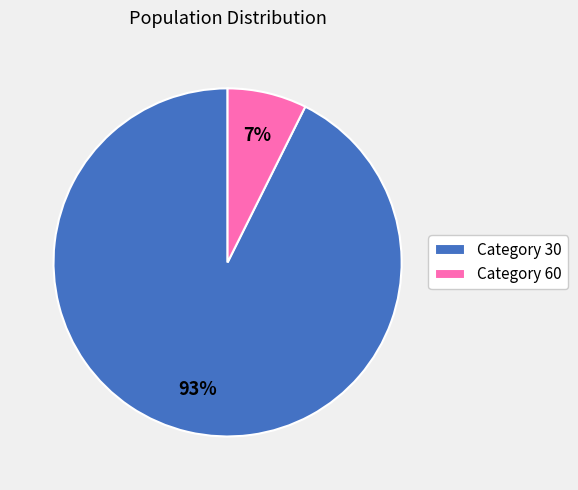

Rank the categories by value from highest to lowest.

Category 30, Category 60